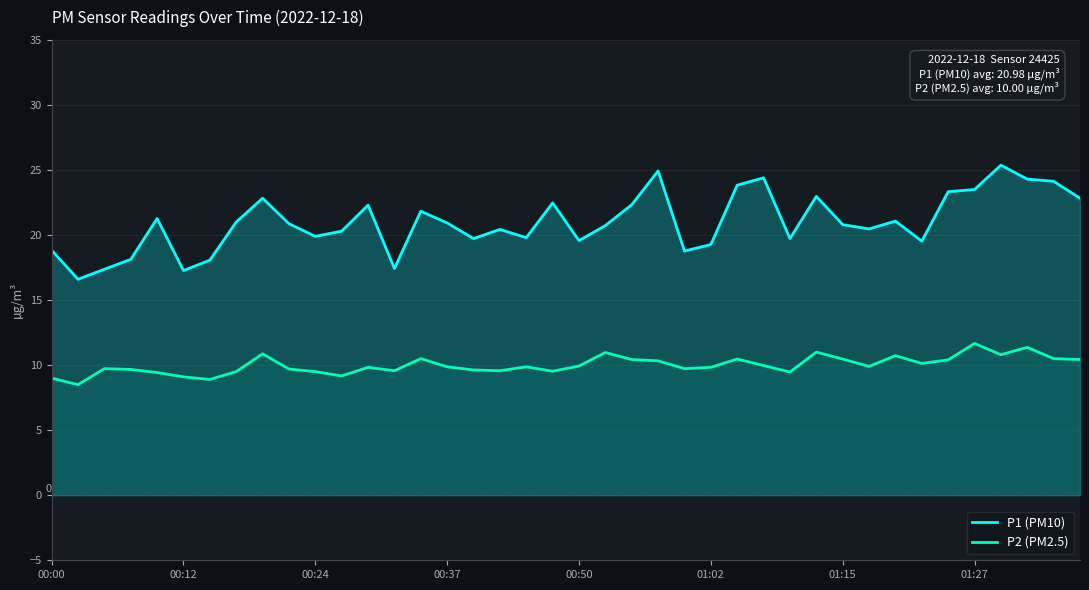

What is the lowest value of the P2 (PM2.5) series?

8.5